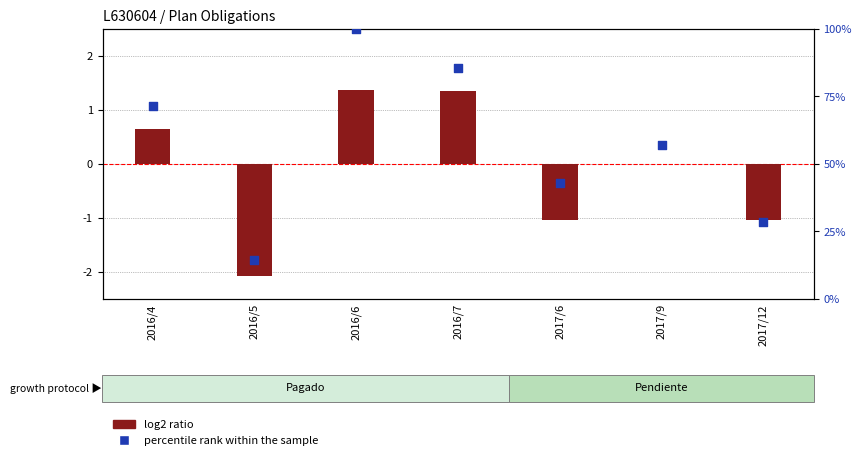

At how many categories does at least one series exceed 59?

3